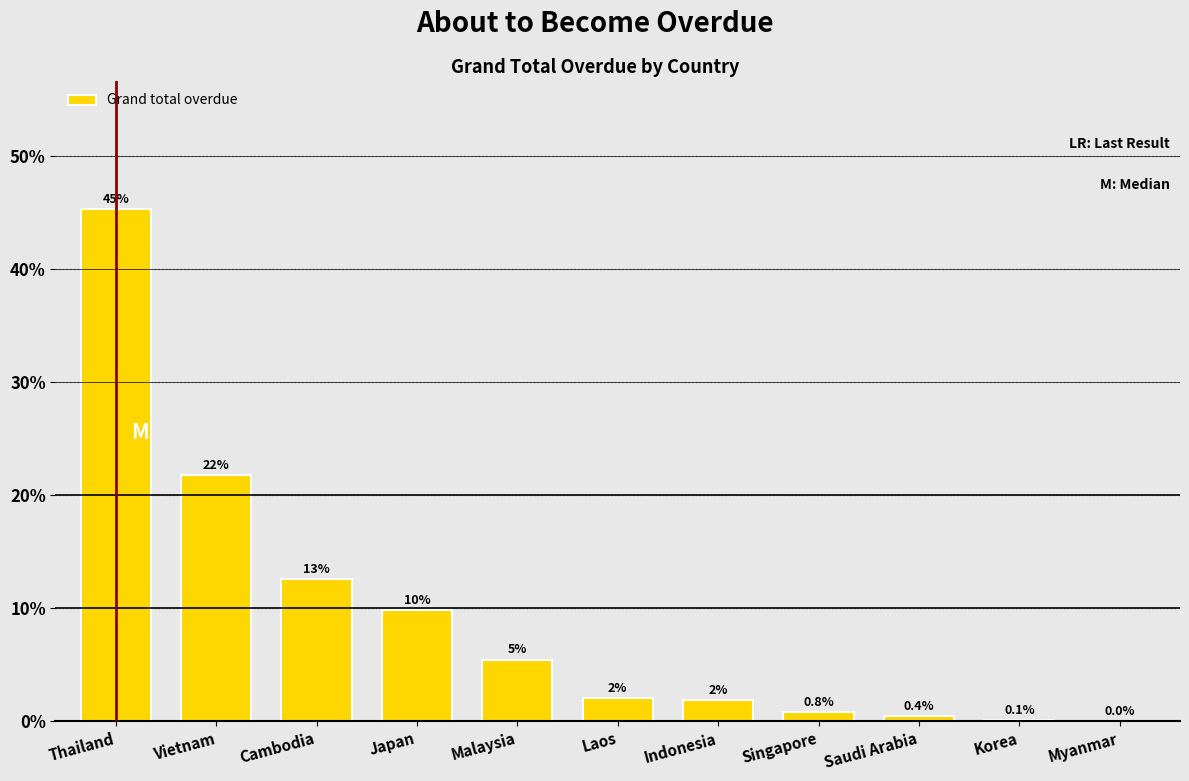

The value at Laos is 2.0. True or false?

True